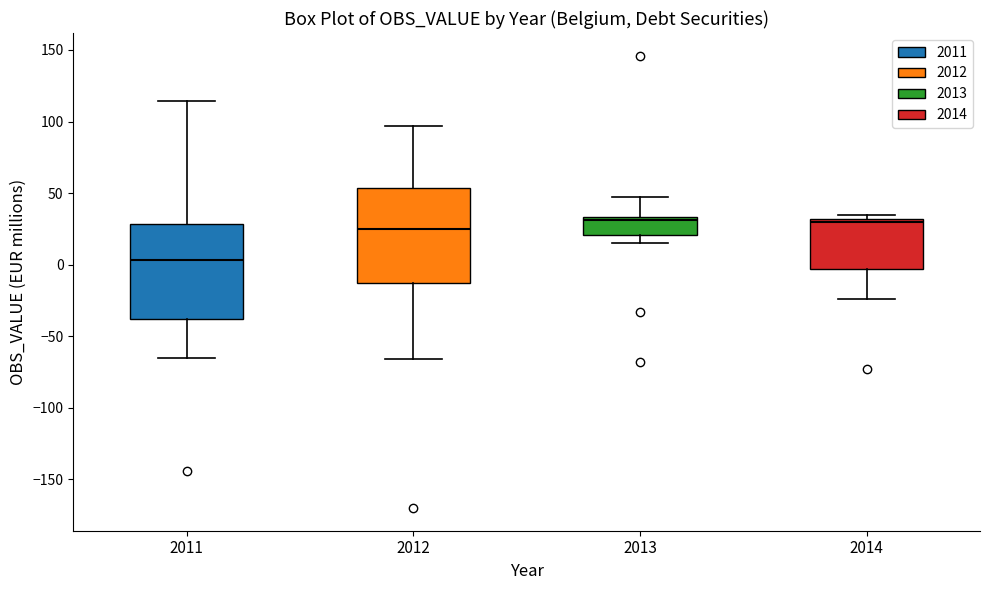

Reading left to right, transcribe this box plot: for each box, give where its median line is, the range the box spans, and where its two whiskers end, as read against the y-axis. The values are not printed on the chart, so give them approximately, as read against the axis.

2011: median 5, box -40 to 30, whiskers -65 to 115
2012: median 25, box -15 to 55, whiskers -65 to 95
2013: median 30, box 20 to 35, whiskers 15 to 45
2014: median 30 (just below the box's upper edge), box -5 to 30, whiskers -25 to 35